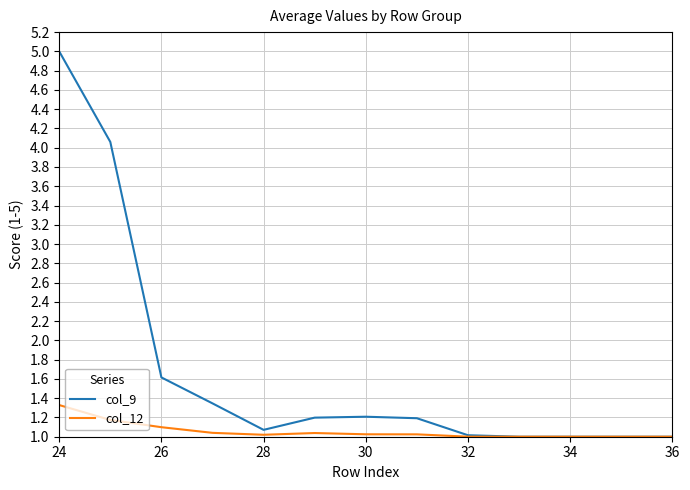

Rank the series by their maximum value, from highest to lowest.

col_9, col_12